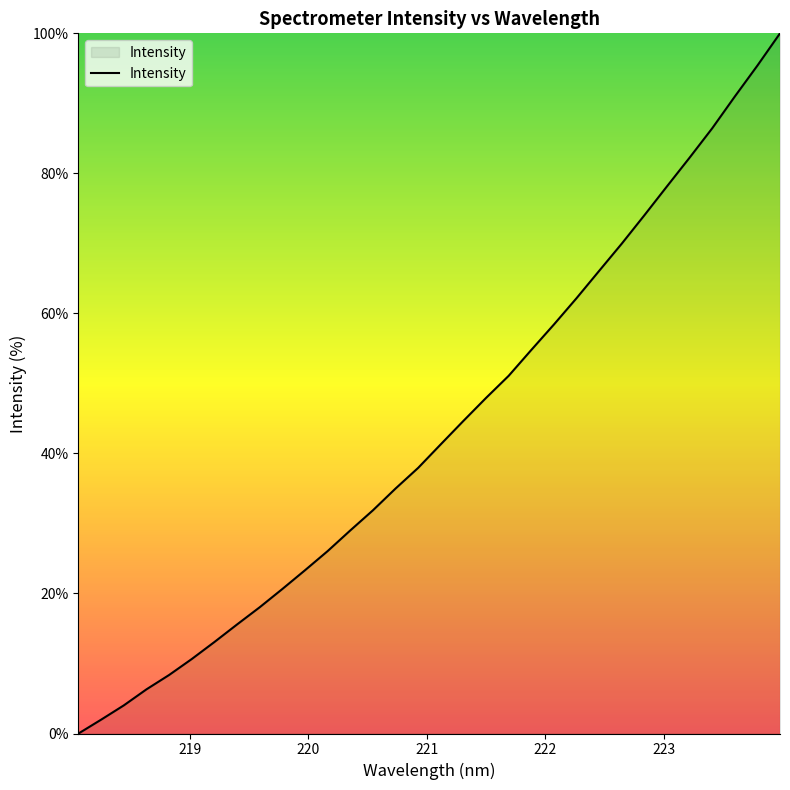

What is the greatest value displayed?

100.0